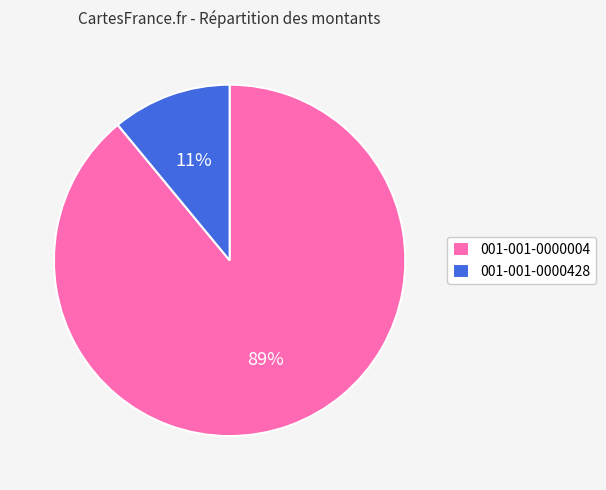

Is there any slice that represents more than half of the pie?

Yes